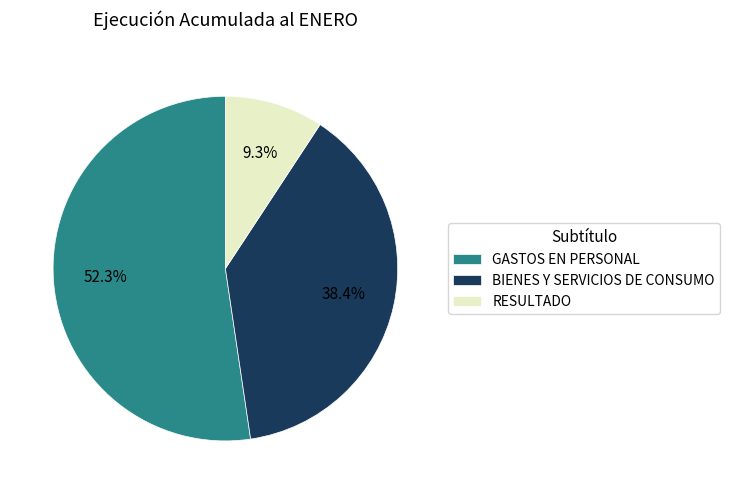

Approximately how many times larger is the value at GASTOS EN PERSONAL compared to BIENES Y SERVICIOS DE CONSUMO?

1.4